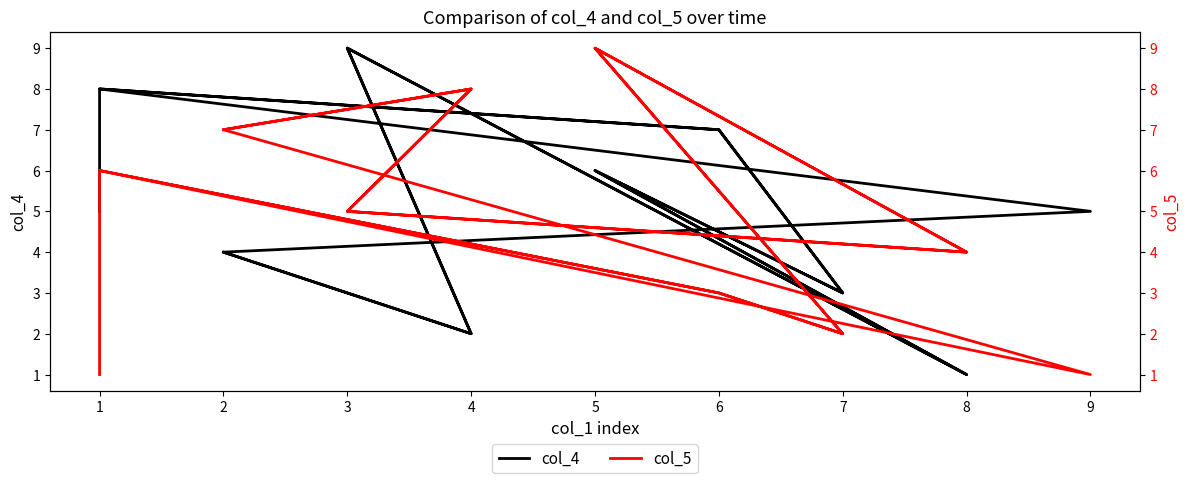

True or false: col_4 has more than 2 points higher than both neighbors.

True